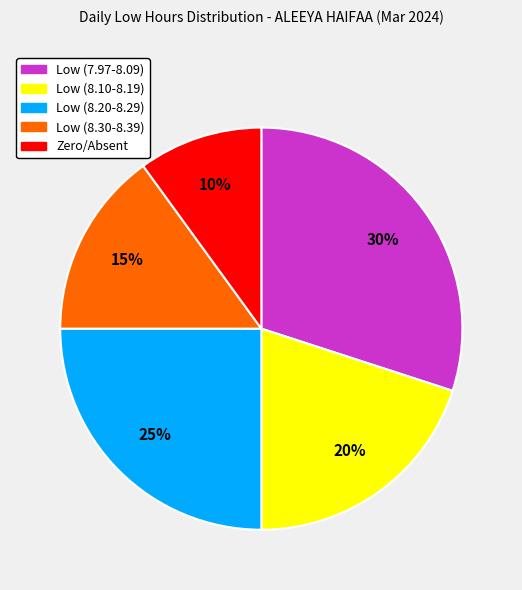

Is there a majority slice in this chart?

No